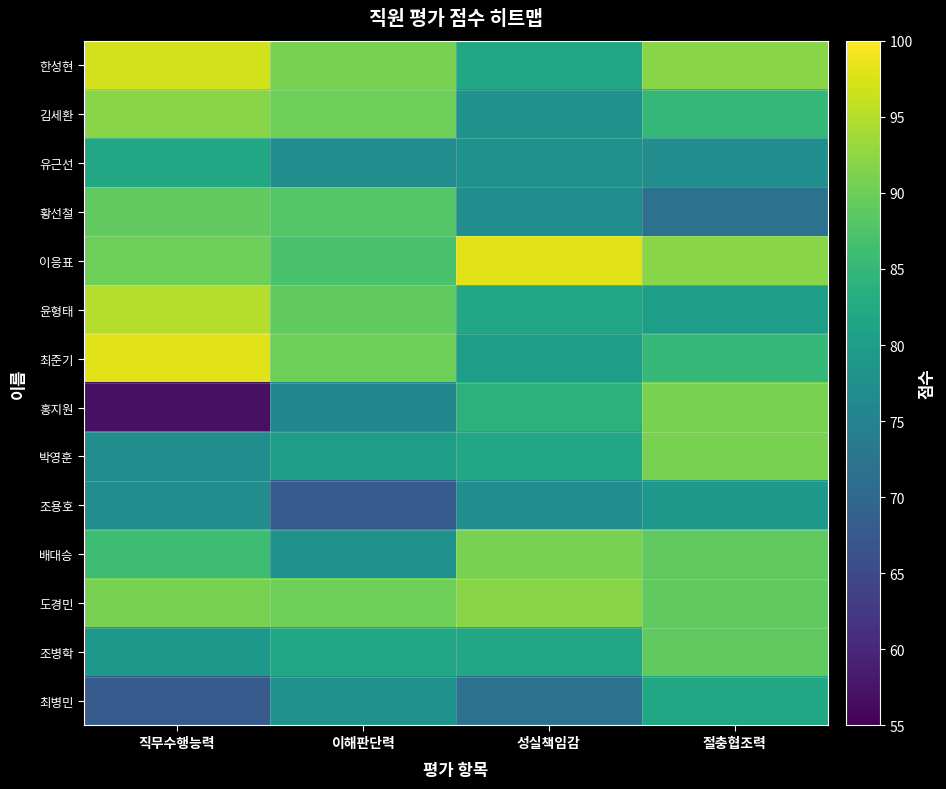

What is the minimum value shown in the chart?

57